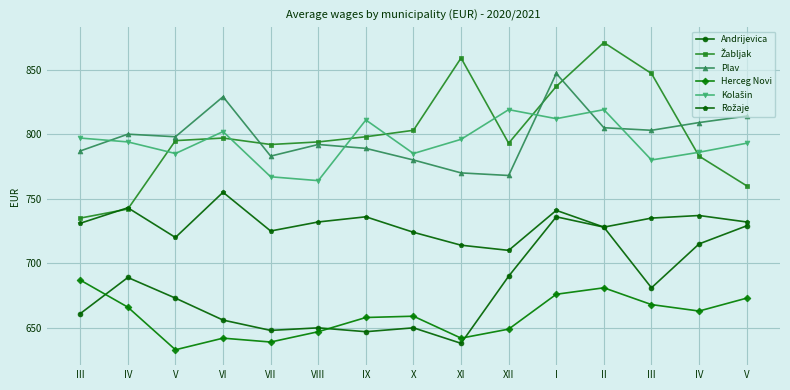

At how many categories does at least one series exceed 711?

15